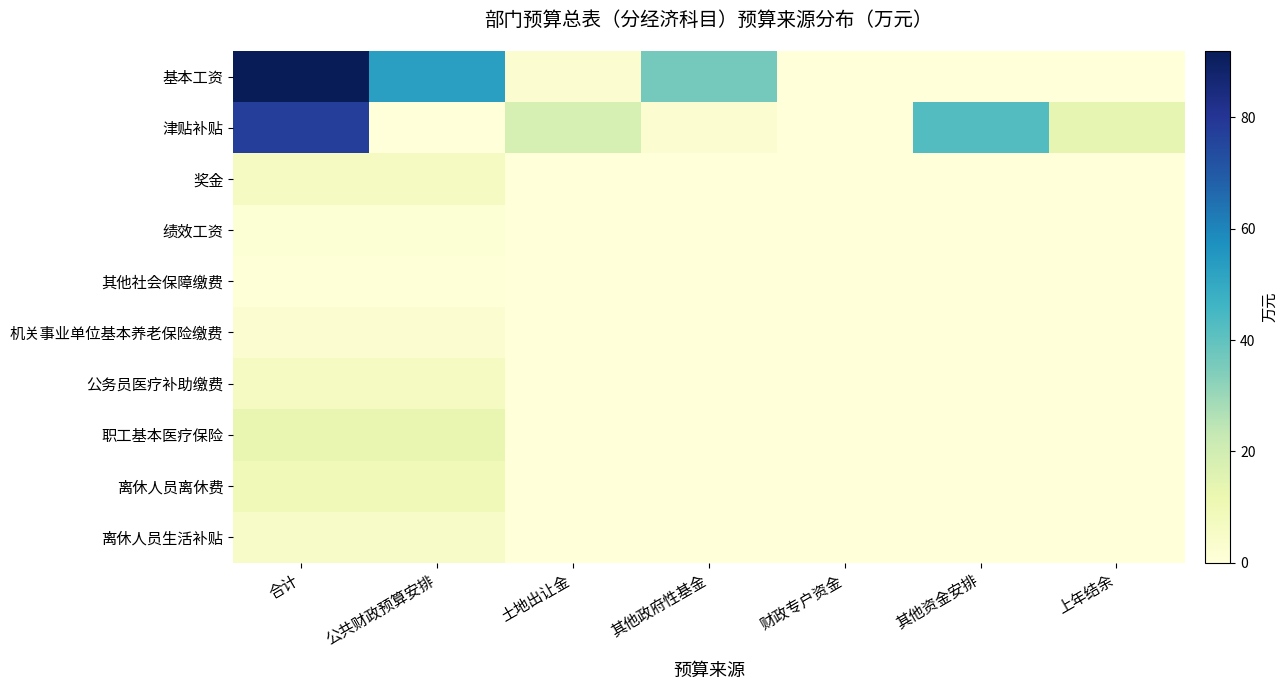

Which has a higher value, 合计 or 土地出让金?

合计